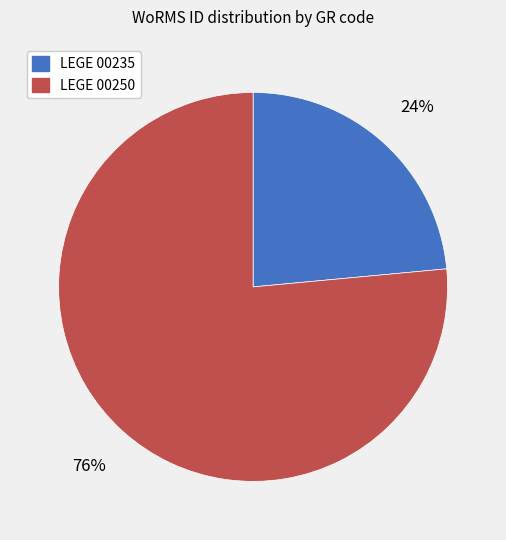

Does LEGE 00235 represent more than half of the total?

No